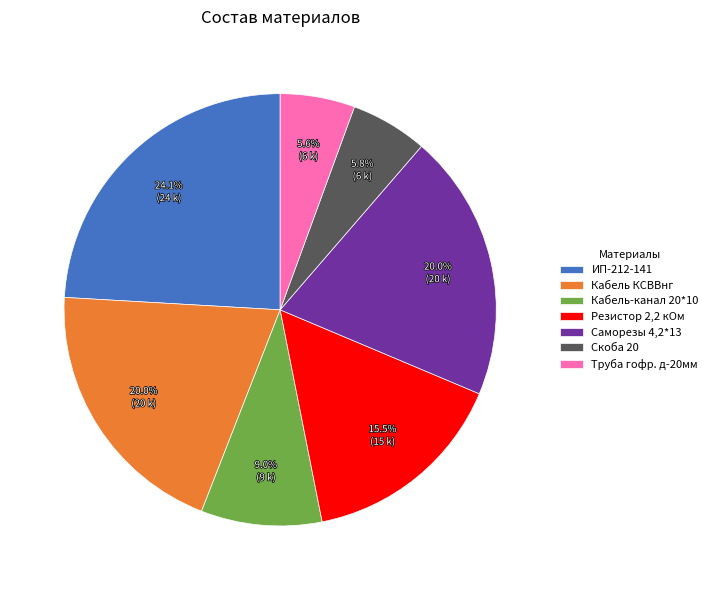

Which category has the biggest portion of the pie?

ИП-212-141